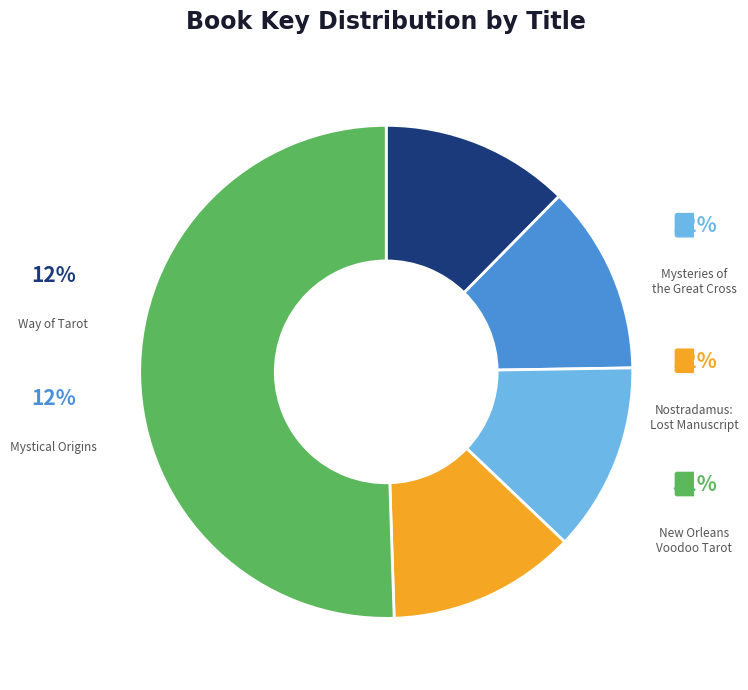

What is the largest slice in the pie chart?

New Orleans Voodoo Tarot